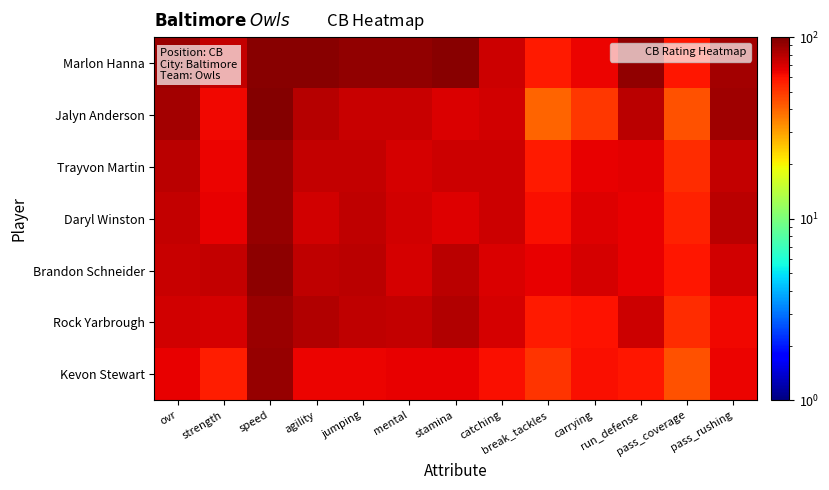

Rank the series by their maximum value, from lowest to highest.

Rock Yarbrough, Daryl Winston, Kevon Stewart, Trayvon Martin, Brandon Schneider, Marlon Hanna, Jalyn Anderson